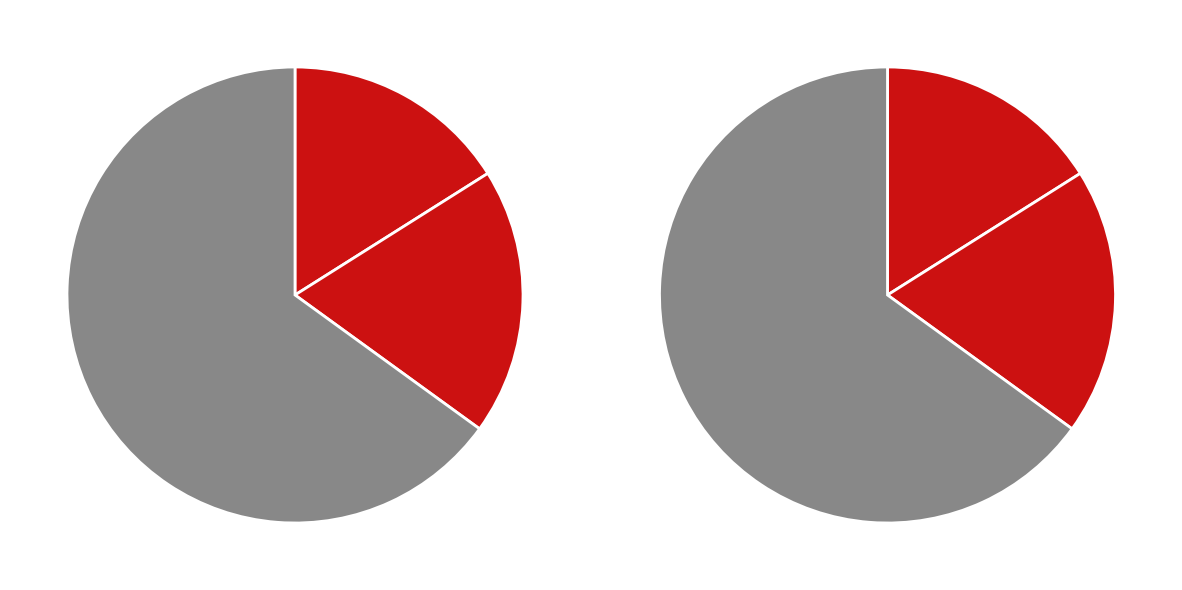

Is there any slice that represents more than half of the pie?

Yes